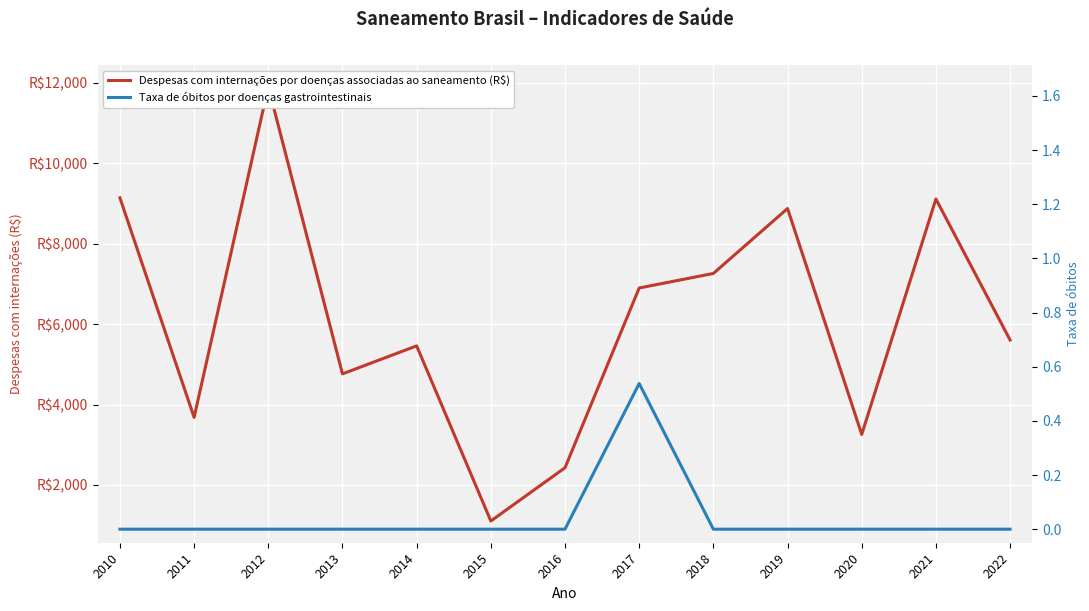

Rank the categories by Taxa de óbitos por doenças gastrointestinais value from highest to lowest.

2017, 2010, 2011, 2012, 2013, 2014, 2015, 2016, 2018, 2019, 2020, 2021, 2022